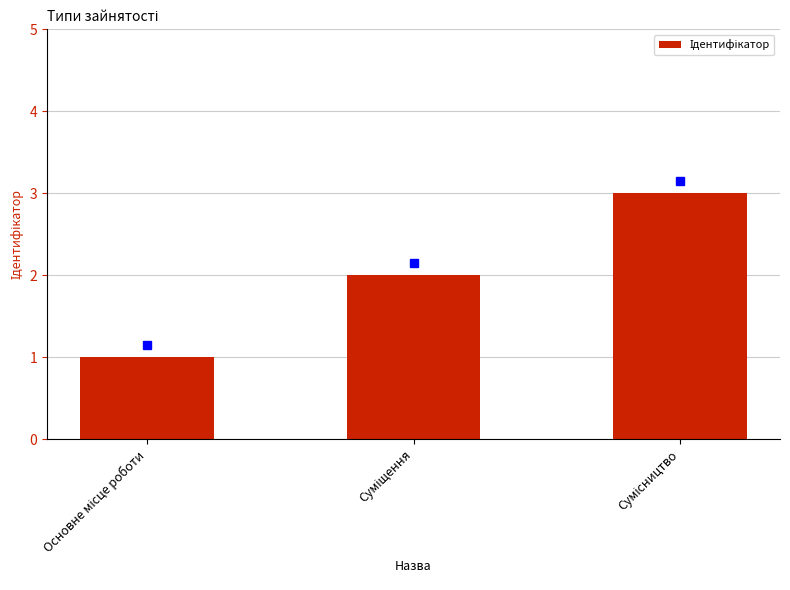

What is the minimum value shown in the chart?

1